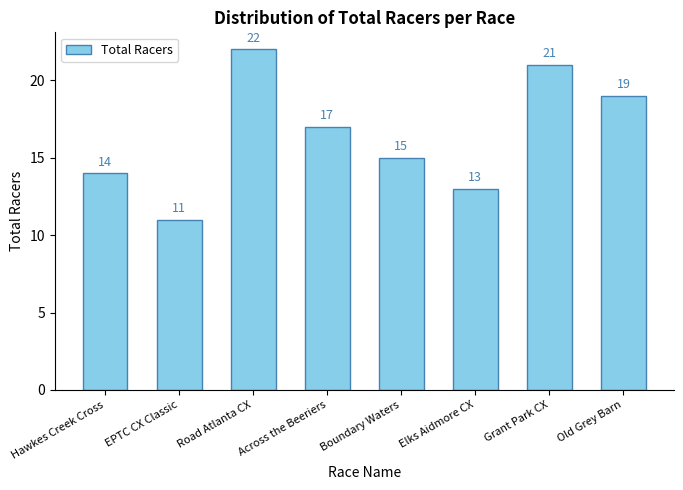

What is the value of the 3rd bar from the left?

22